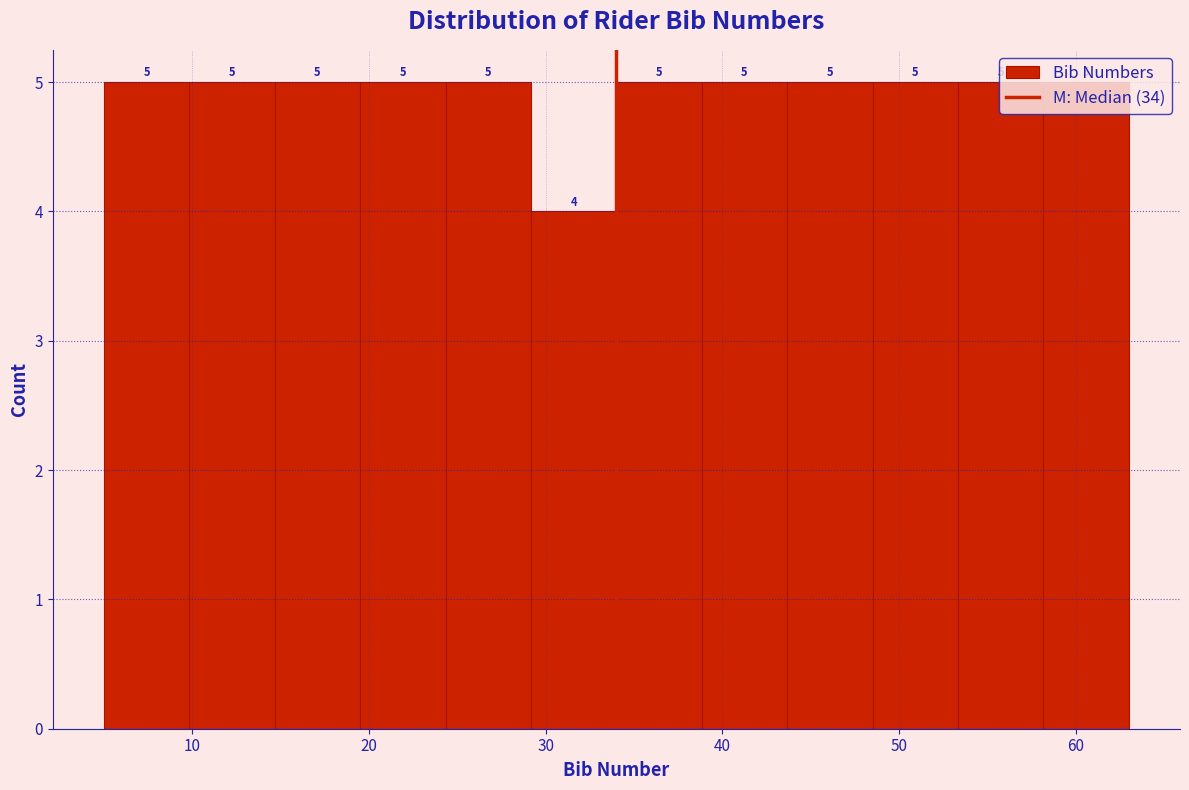

How tall is the bar that spans 49 to 53 on the x-axis? The bar edges are not printed on the chart, so give them approximately, as read against the axis.

5